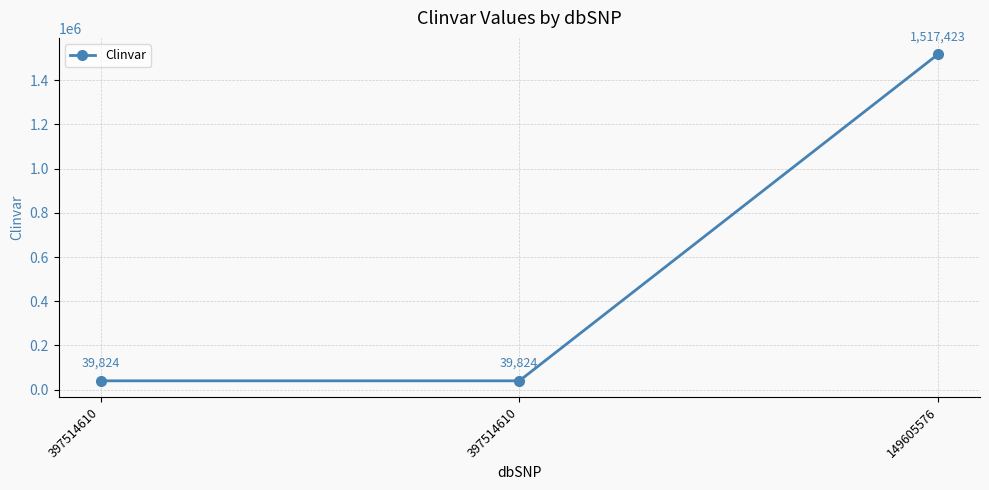

Reading right to left, transcribe all the data shown in this chart.

149605576=1517423	397514610=39824	397514610=39824